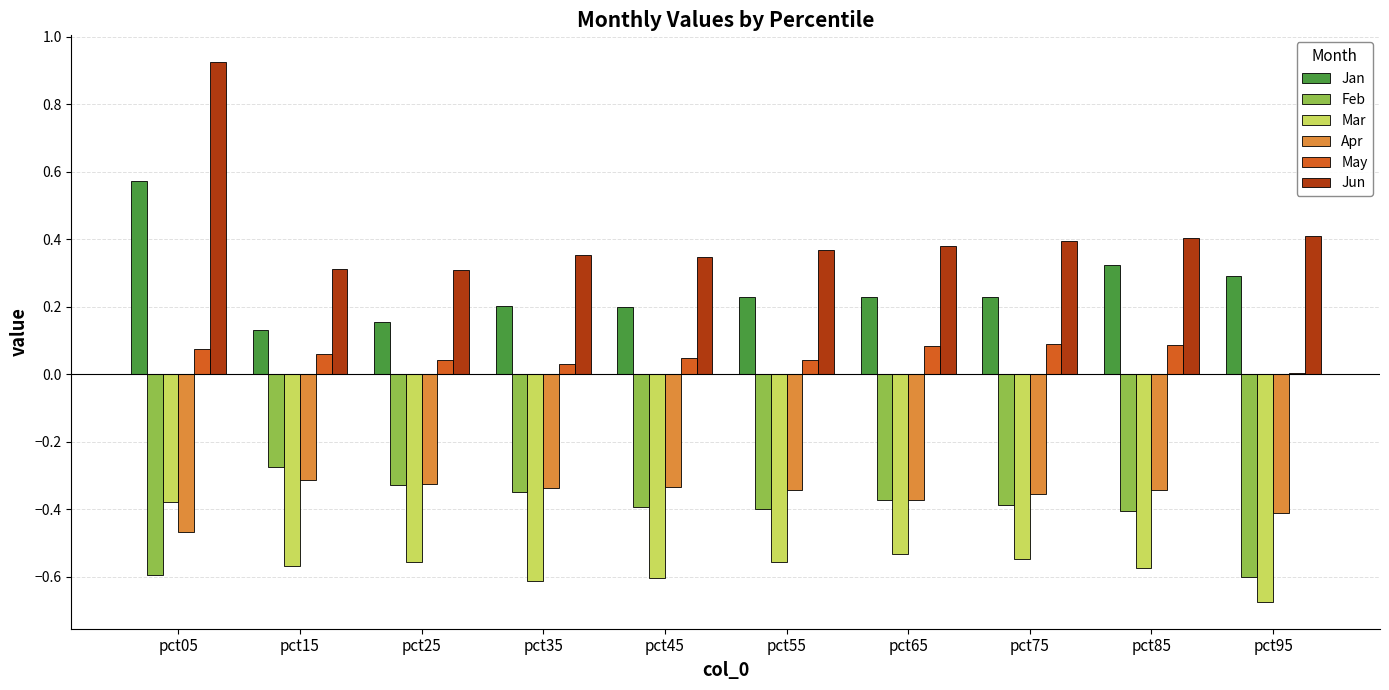

At which category is the sum across all series the highest?

pct05